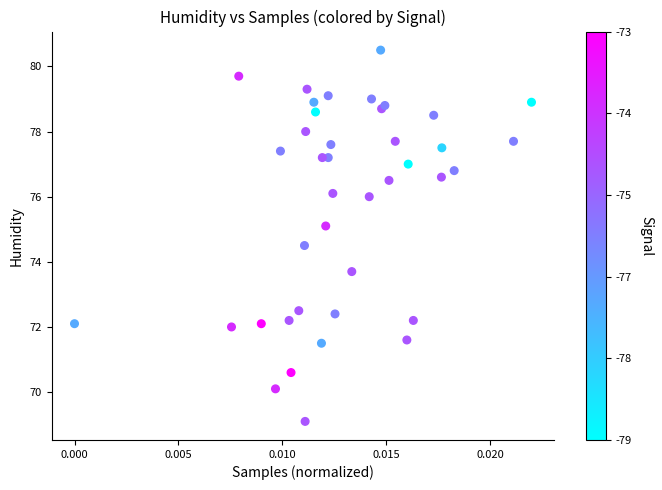

What Y value in the scatter plot is closest to 74?

73.7